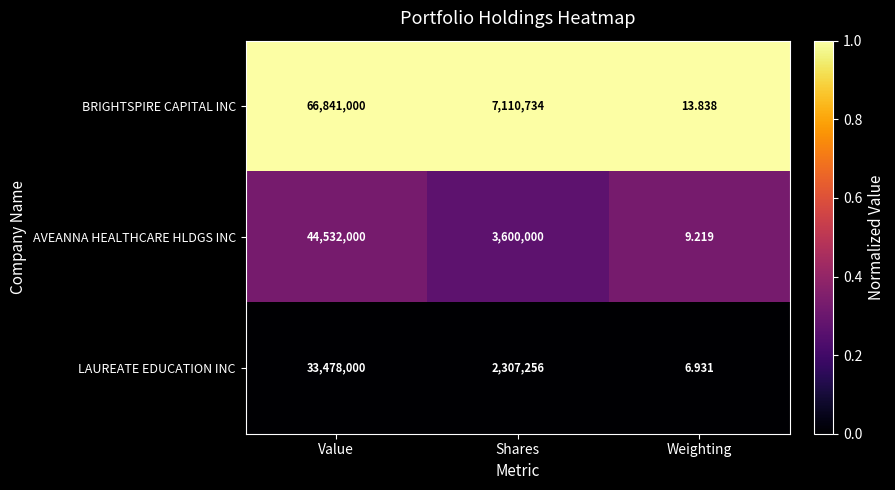

Which category has the lowest value in the LAUREATE EDUCATION INC series?

Weighting